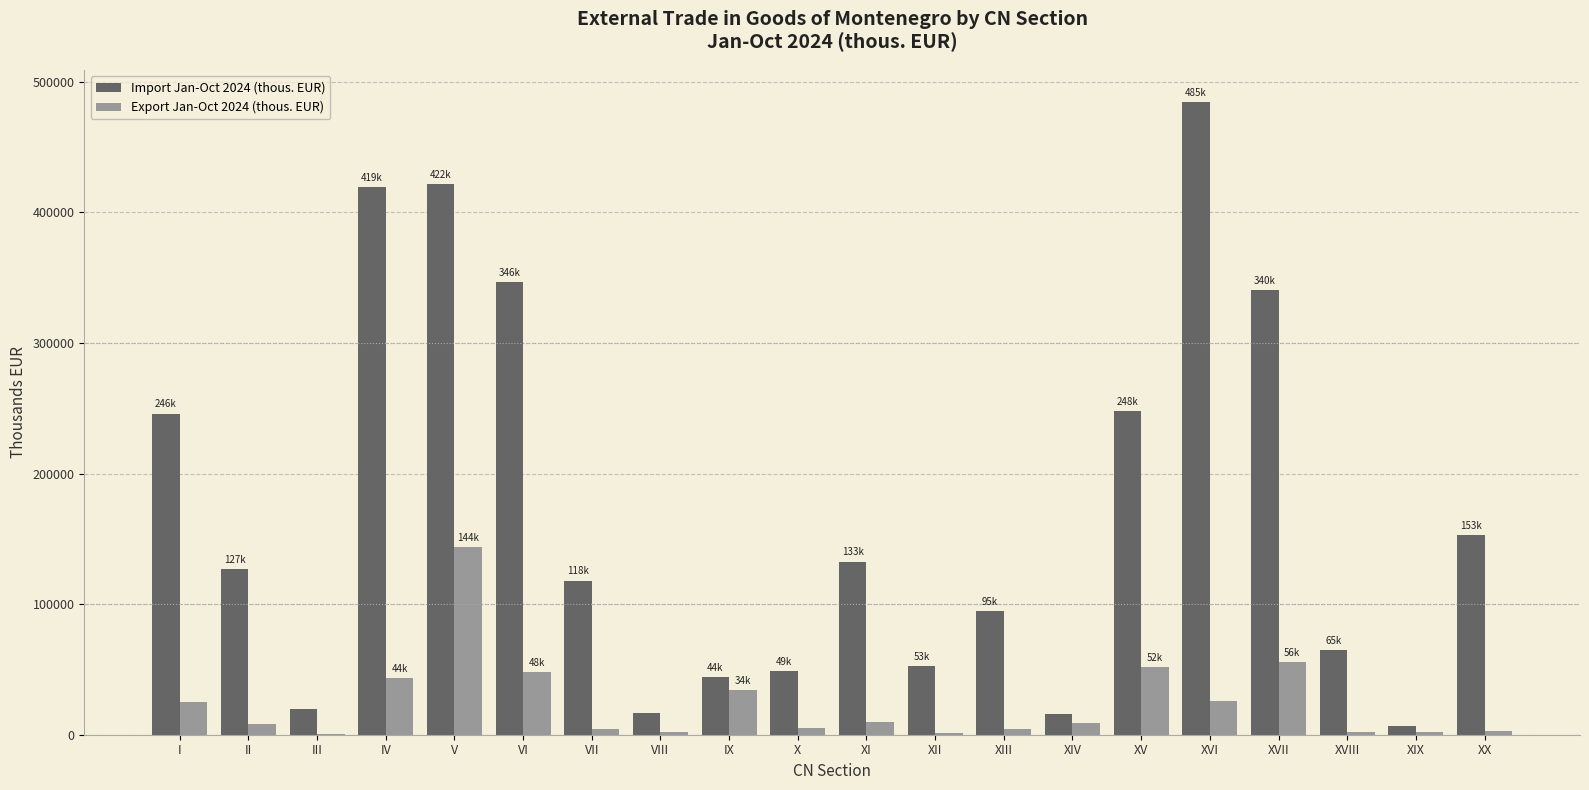

Which series has the largest total across all categories?

Import Jan-Oct 2024 (thous. EUR)